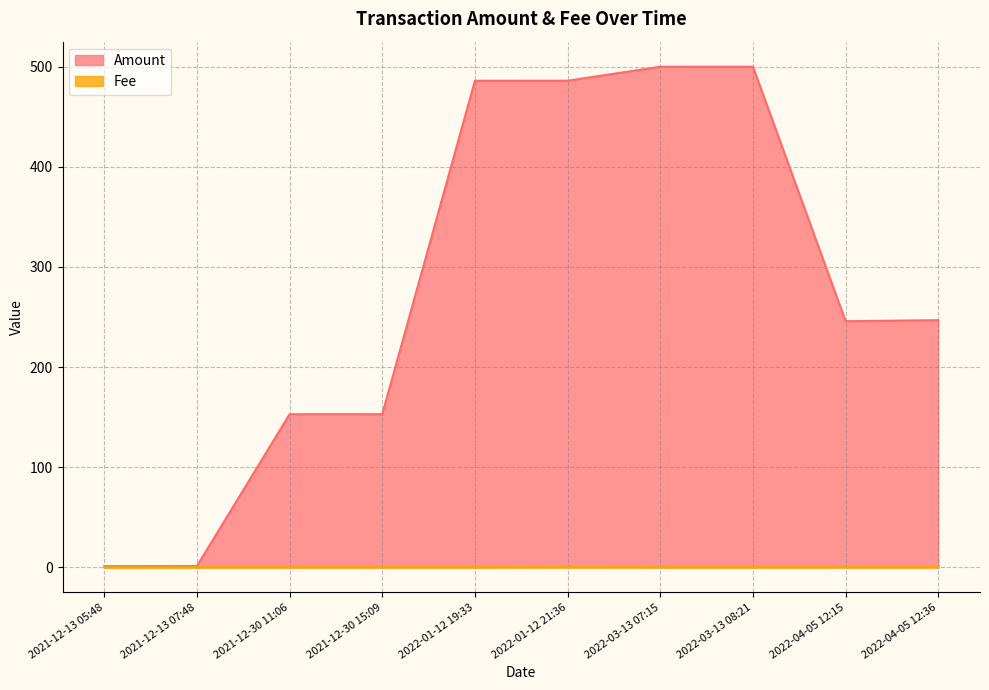

What are all the series names shown in the legend?

Amount, Fee